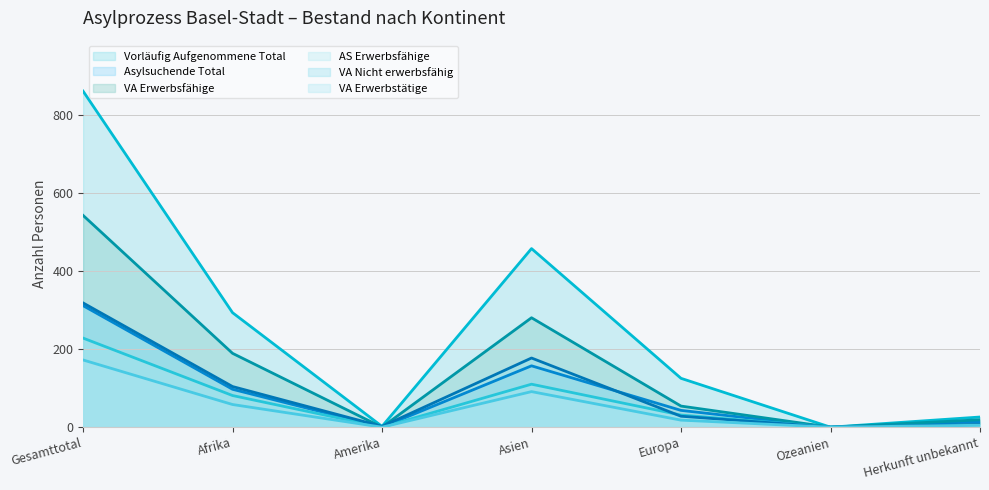

Rank the categories by VA Erwerbsfähige value from highest to lowest.

Gesamttotal, Asien, Afrika, Europa, Herkunft unbekannt, Amerika, Ozeanien